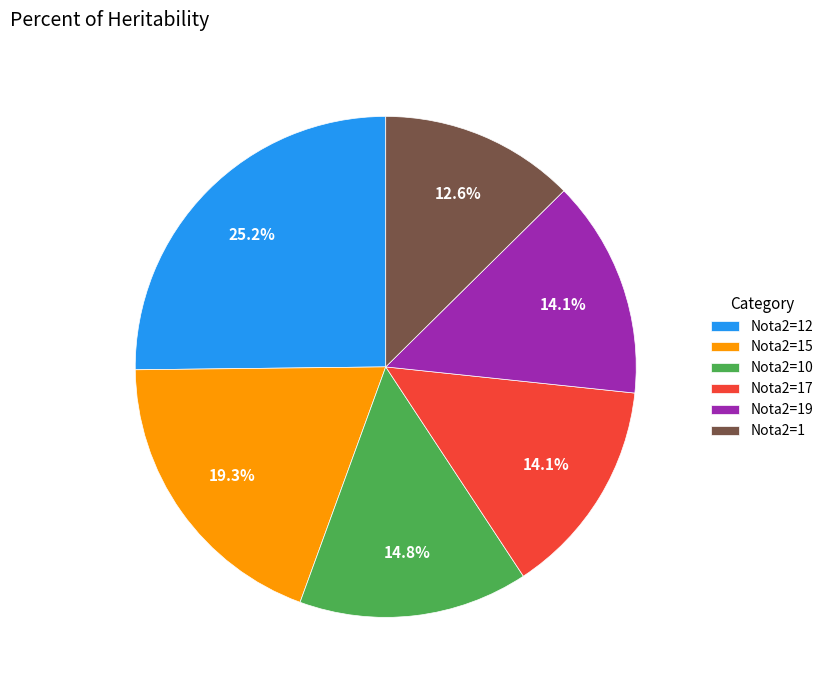

Is Nota2=17 the majority of the pie?

No